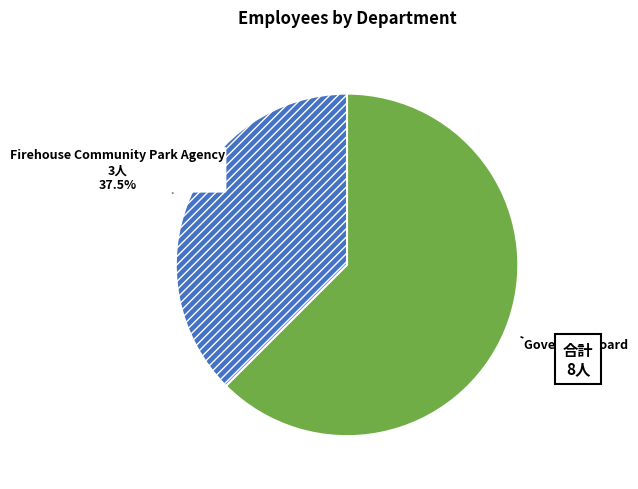

Count the number of slices in the pie.

2